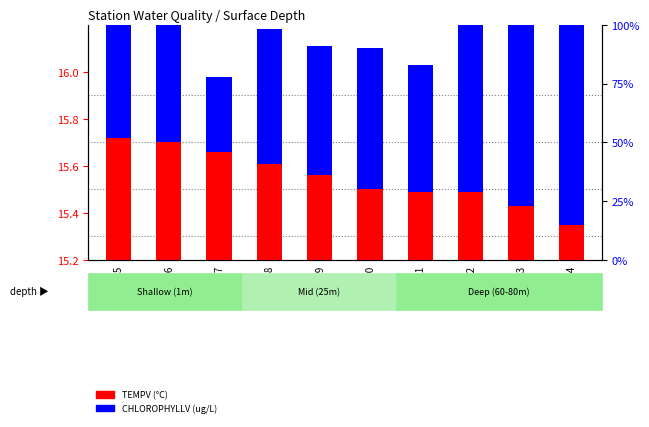

Rank the series by their average value, from lowest to highest.

CHLOROPHYLLV (ug/L), TEMPV (°C)